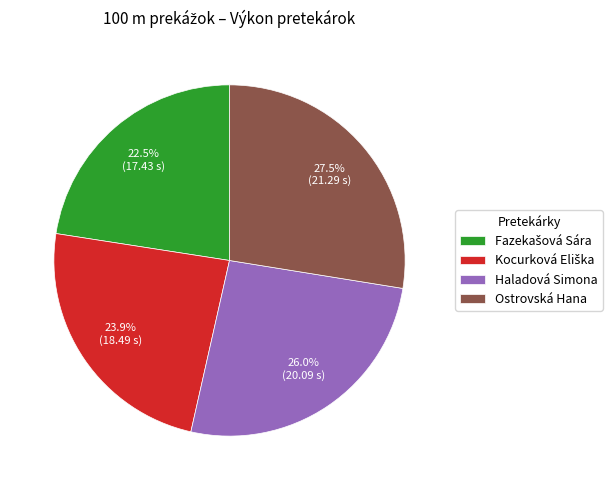

Does Haladová Simona represent more than half of the total?

No